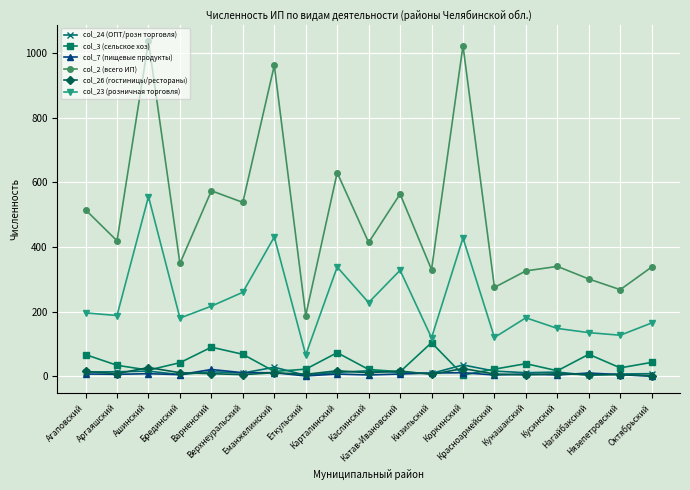

True or false: col_24 (ОПТ/розн торговля) and col_23 (розничная торговля) cross at least once.

False